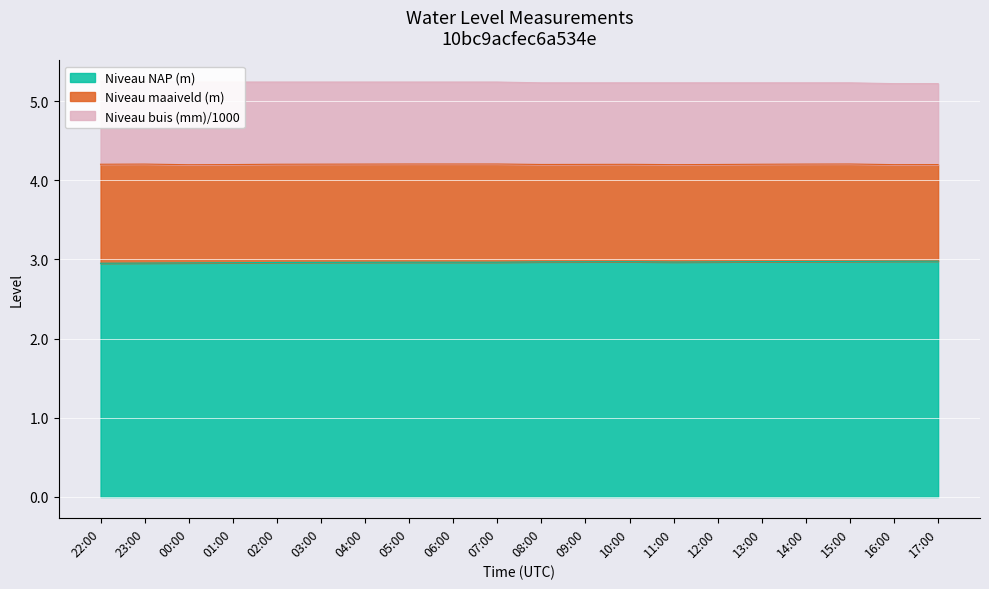

The value of Niveau NAP (m) at 12:00 is 1.3. True or false?

False